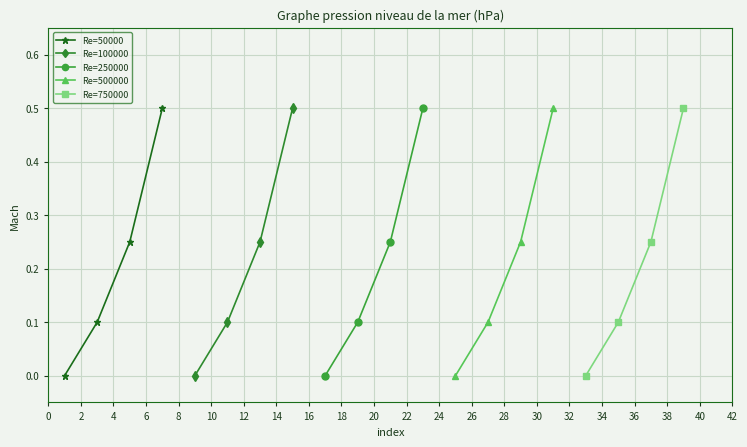

How many Re=100000 values are between 0 and 1?

4